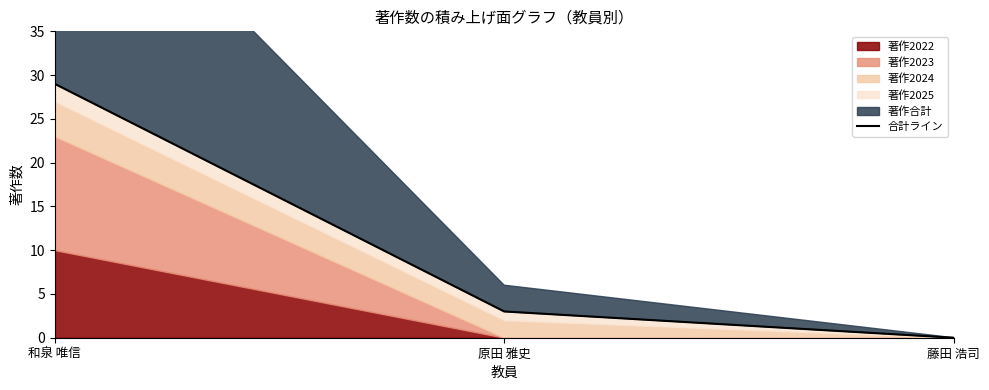

What is the difference between the maximum and minimum values?

29